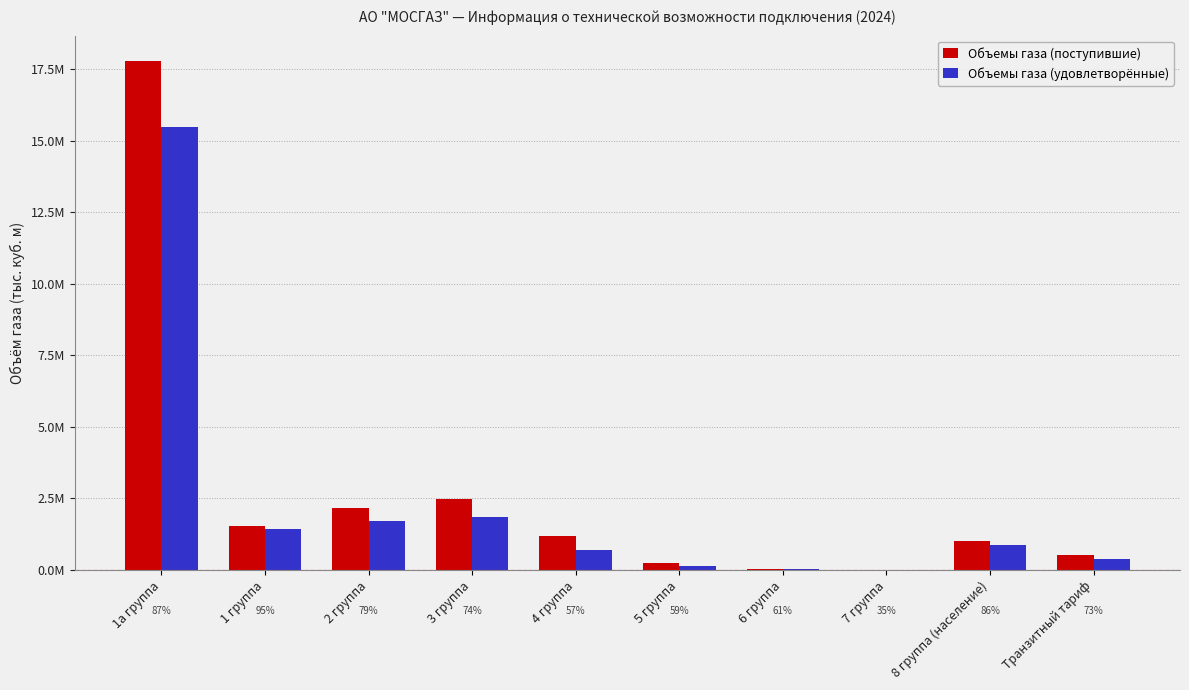

What position from the right is 3 группа?

7